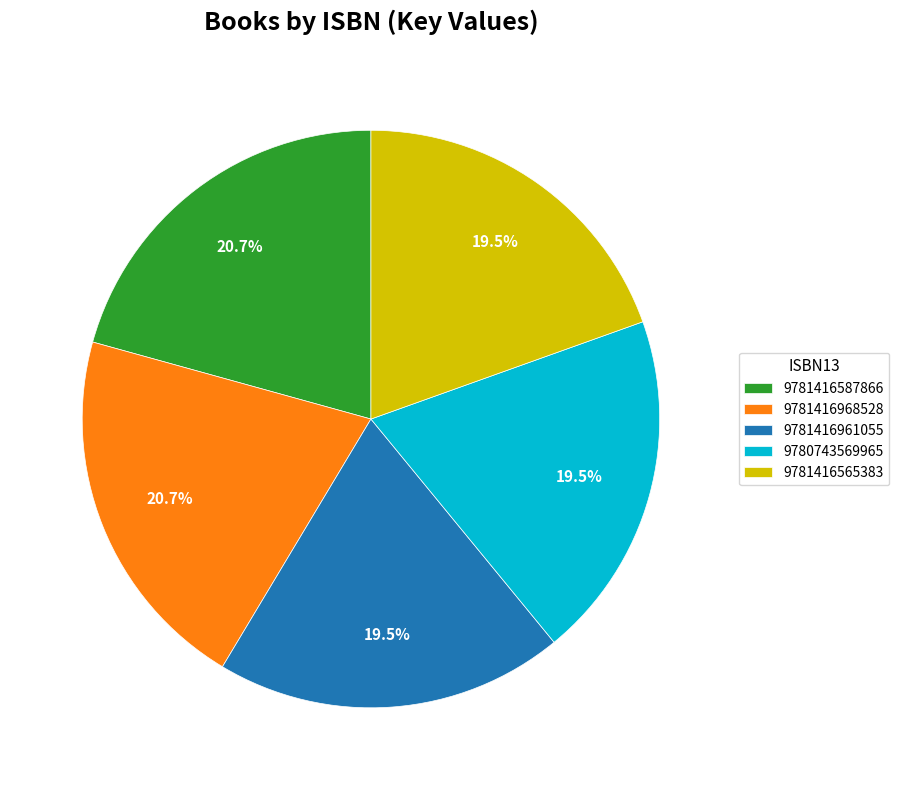

How many segments does this pie chart have?

5